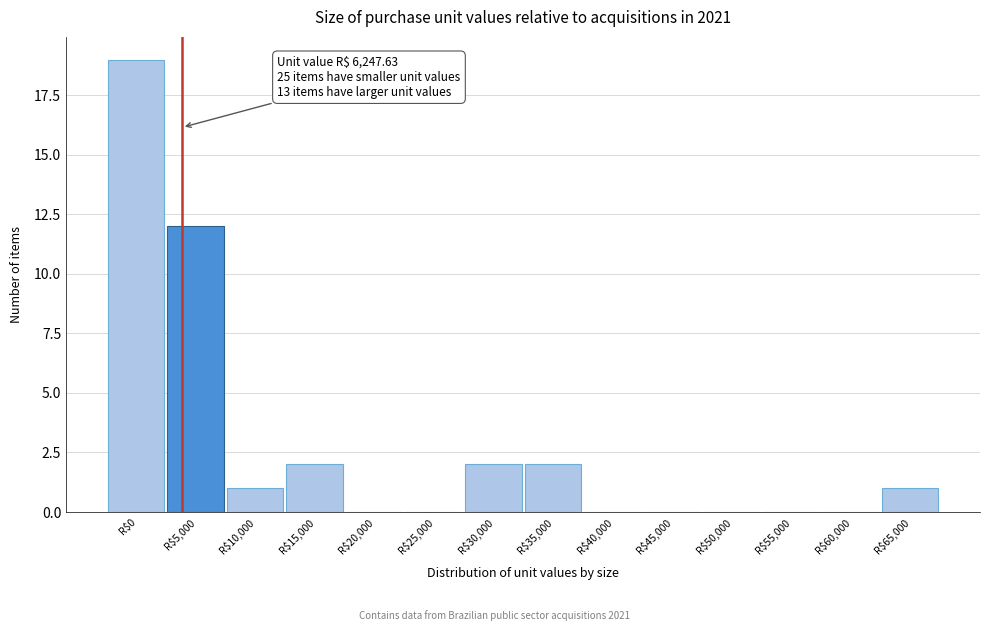

Which category has the highest value across all series?

R$0